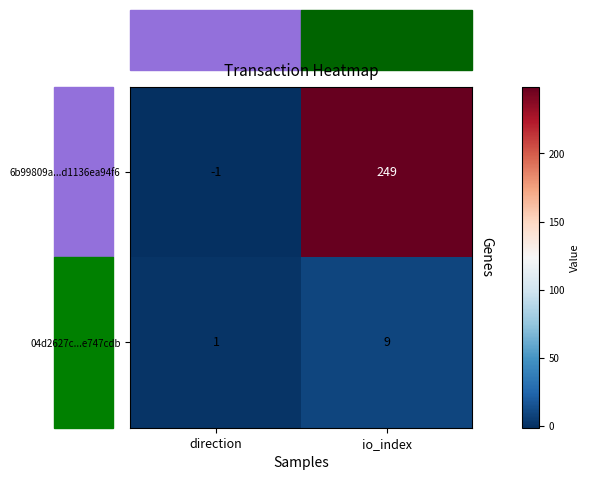

Which series has the largest total across all categories?

6b99809a...d1136ea94f6